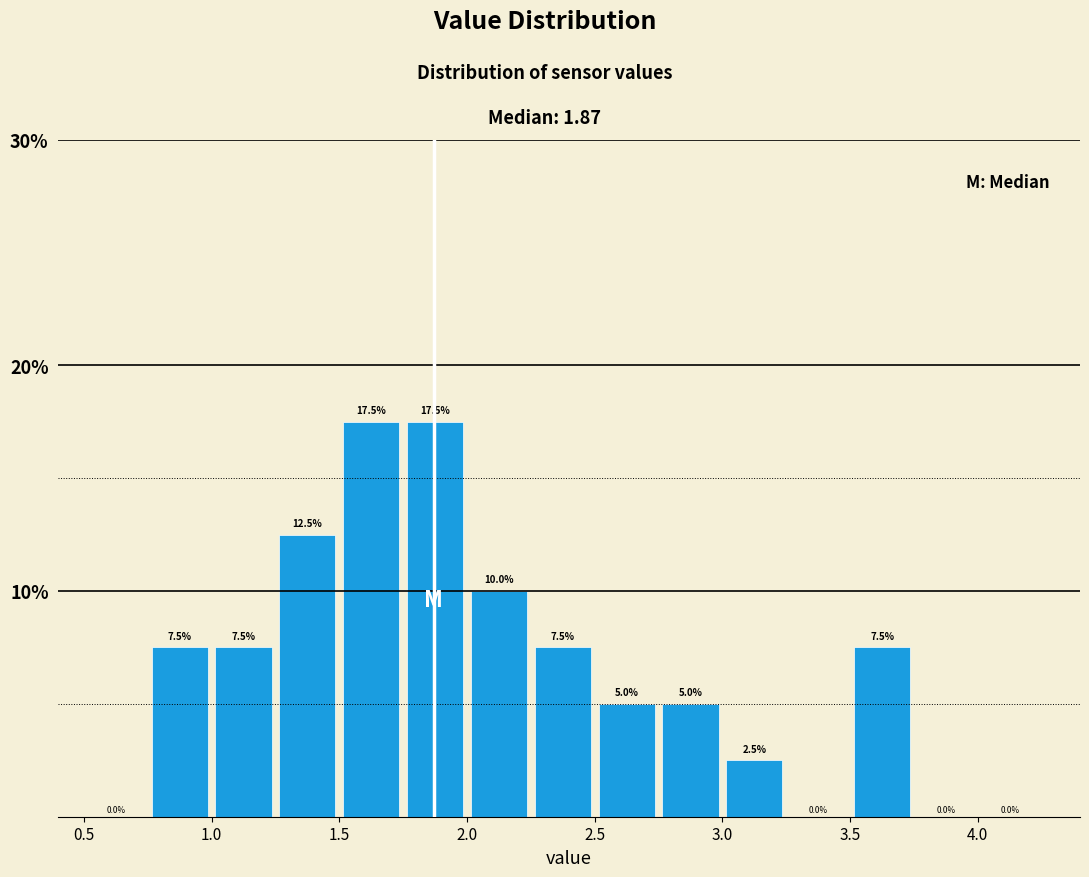

How tall is the bar that spans 1.50 to 1.75 on the x-axis?

17.5